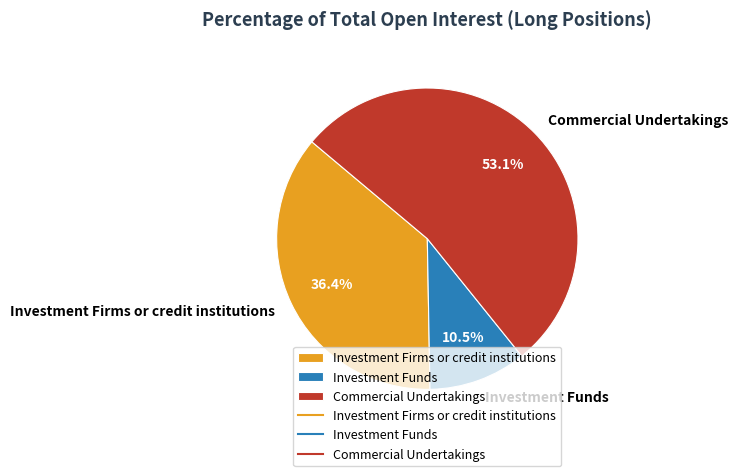

How many slices are in this pie chart?

3